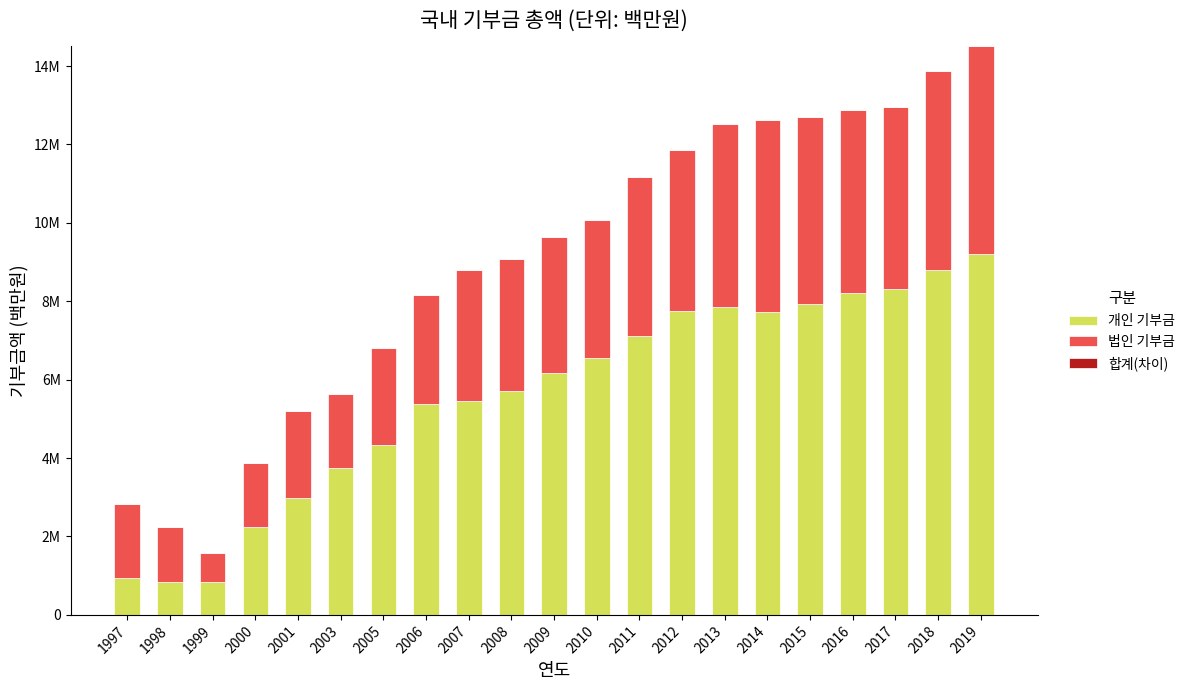

Which series has the largest total across all categories?

개인 기부금